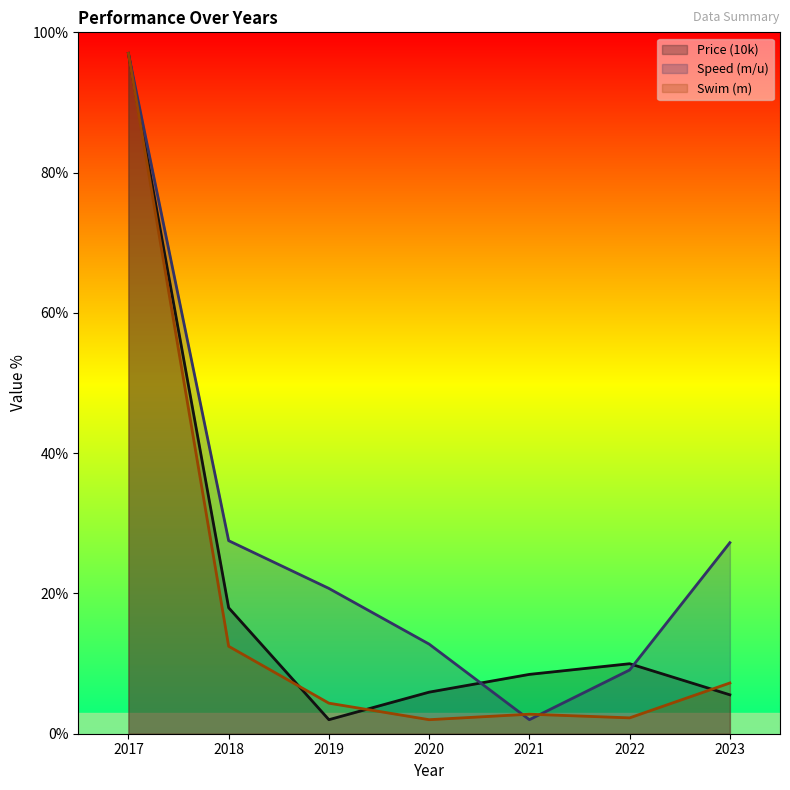

At 2020, list the series in order from largest to smallest.

Speed (m/u), Price (10k), Swim (m)